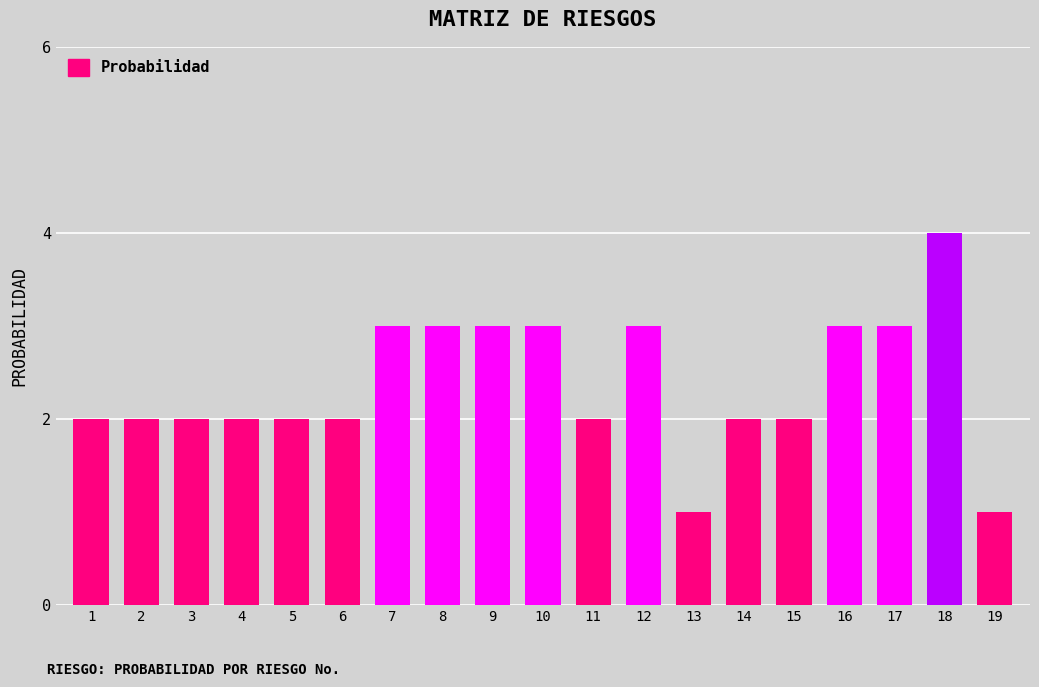

Between 6 and 7, which is larger?

7